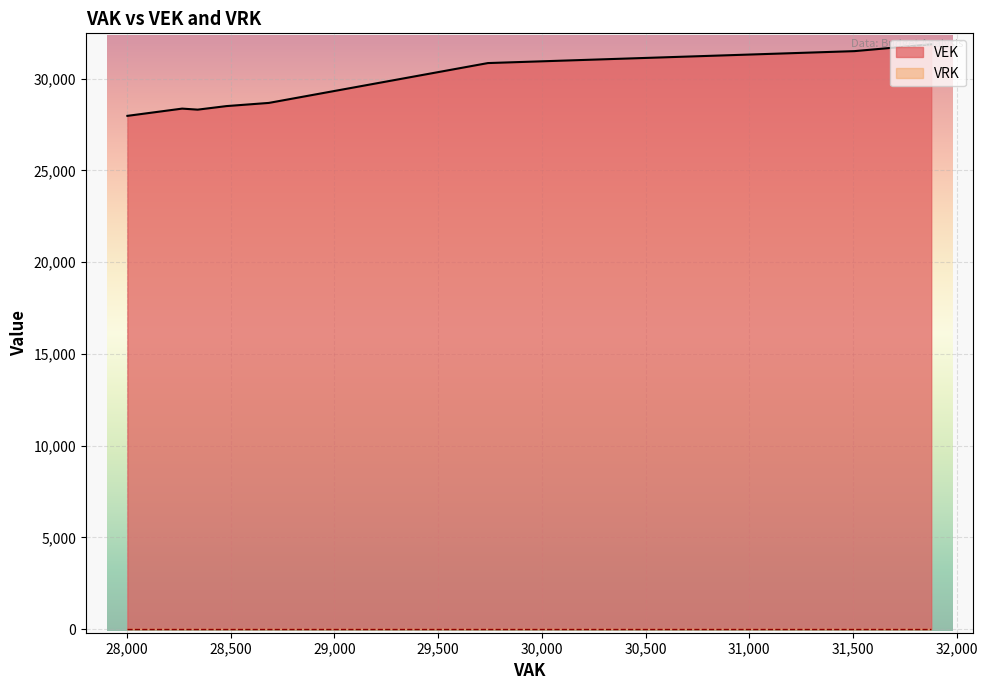

The VEK series shows 14896 at 2021 uitvoering. True or false?

False